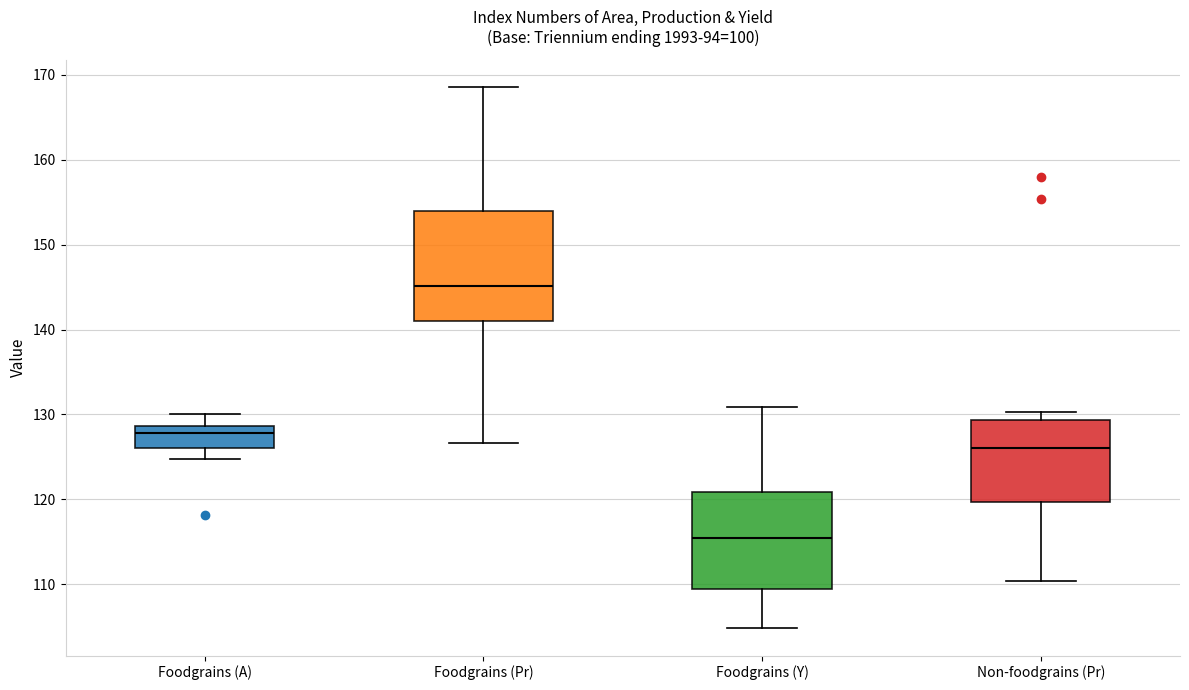

Where is the upper edge of the box for Foodgrains (A) on the y-axis? The values are not printed on the chart, so give them approximately, as read against the axis.

129